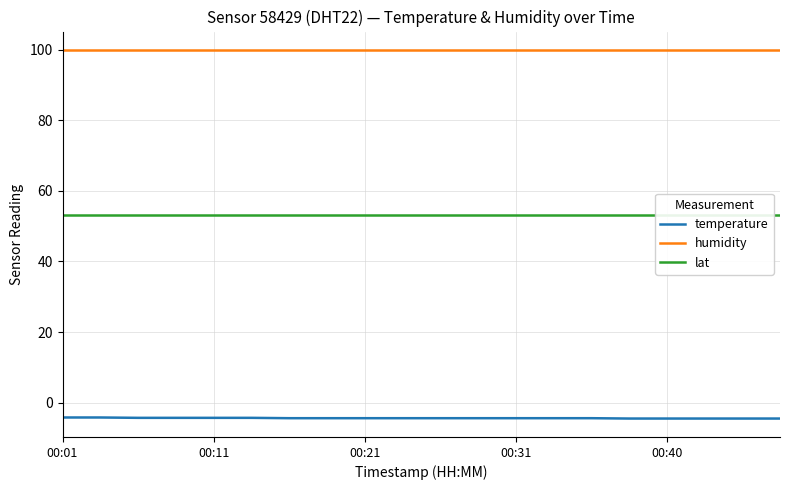

What is the difference between the second highest and minimum values in the temperature series?

0.3